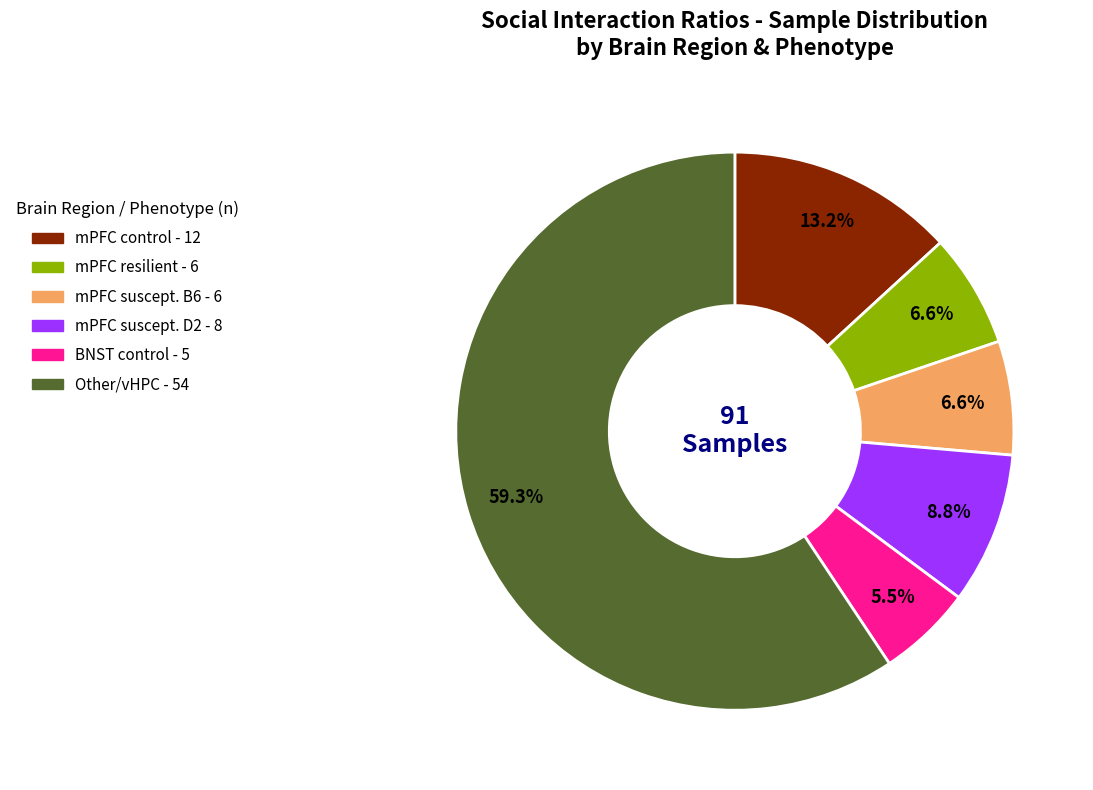

Is there a majority slice in this chart?

Yes